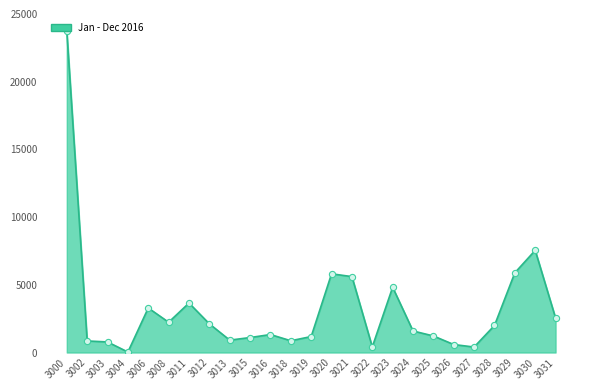

What is the change in value from 3019 to 3029?

+4709